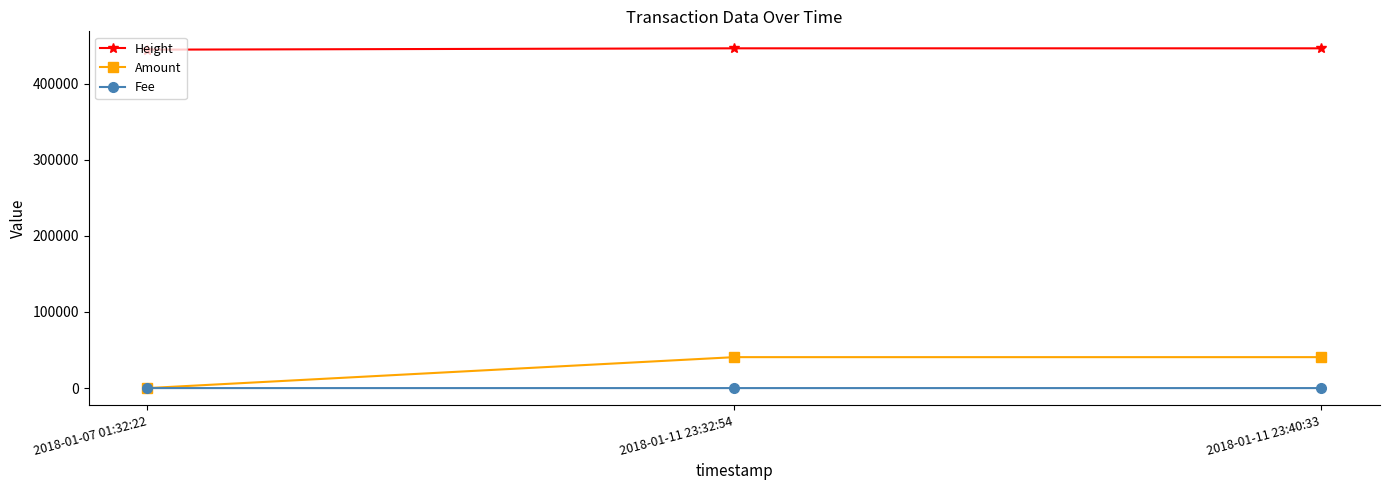

Which category has the lowest value in the Amount series?

2018-01-07 01:32:22